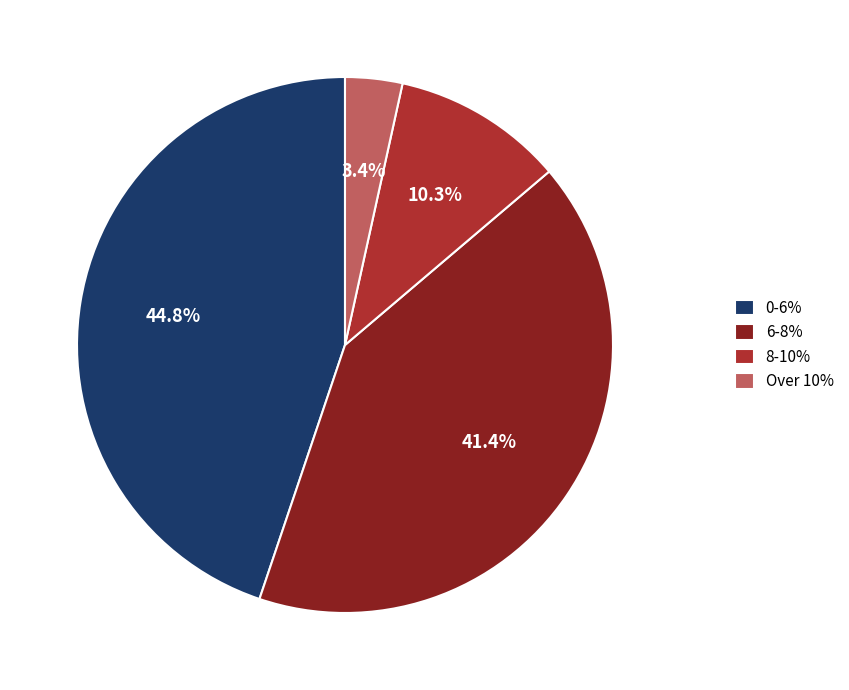

Does any single category account for the majority?

No